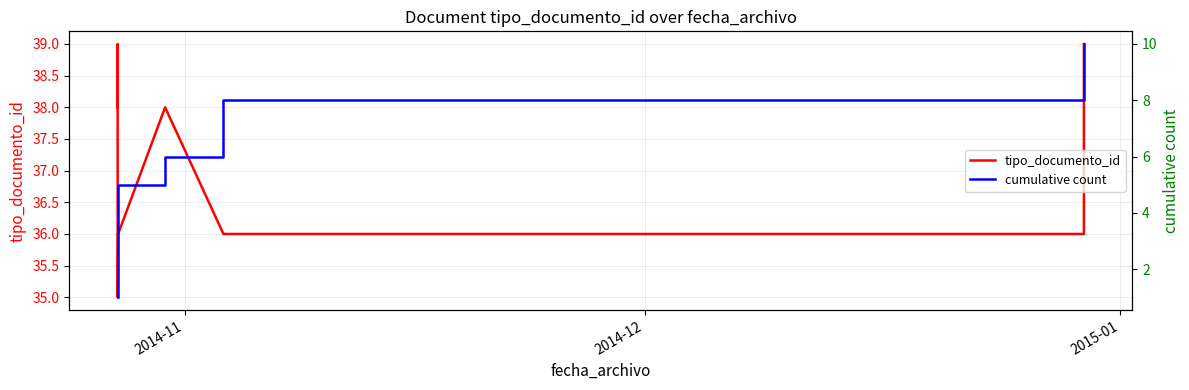

Which category has the highest value across all series?

2014-12